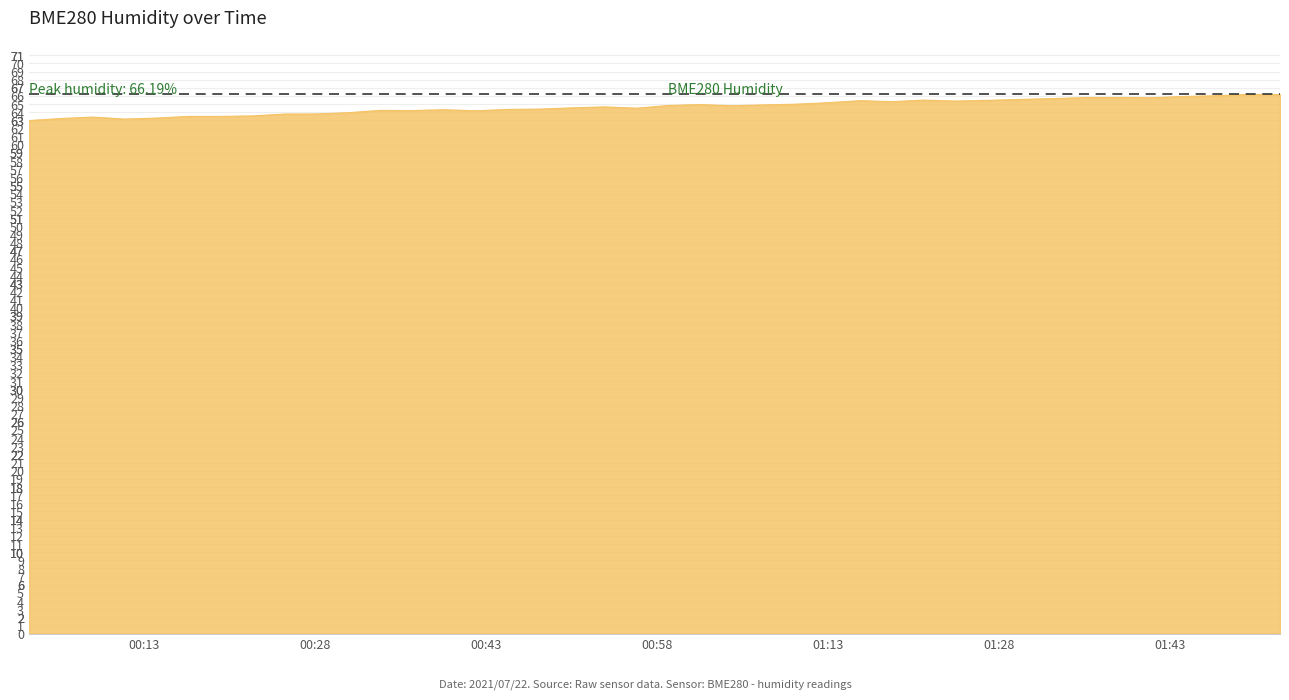

What is the maximum value shown in the chart?

66.2